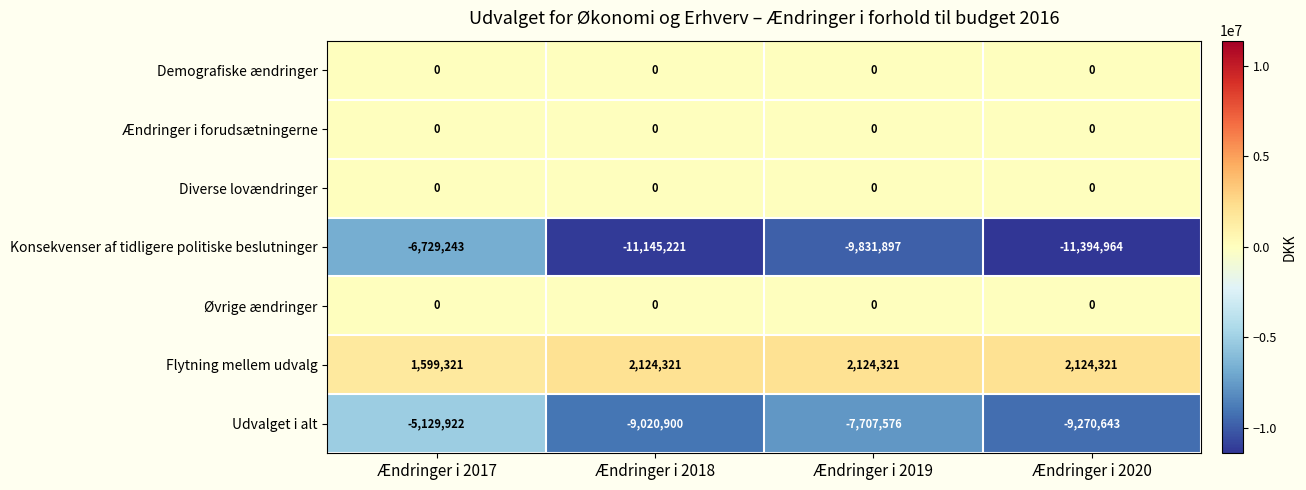

Reading left to right, what are all the values shown in this chart?

Demografiske ændringer: 0	0	0	0
Ændringer i forudsætningerne: 0	0	0	0
Diverse lovændringer: 0	0	0	0
Konsekvenser af tidligere politiske beslutninger: -6729243	-11145221	-9831897	-11394964
Øvrige ændringer: 0	0	0	0
Flytning mellem udvalg: 1599321	2124321	2124321	2124321
Udvalget i alt: -5129922	-9020900	-7707576	-9270643